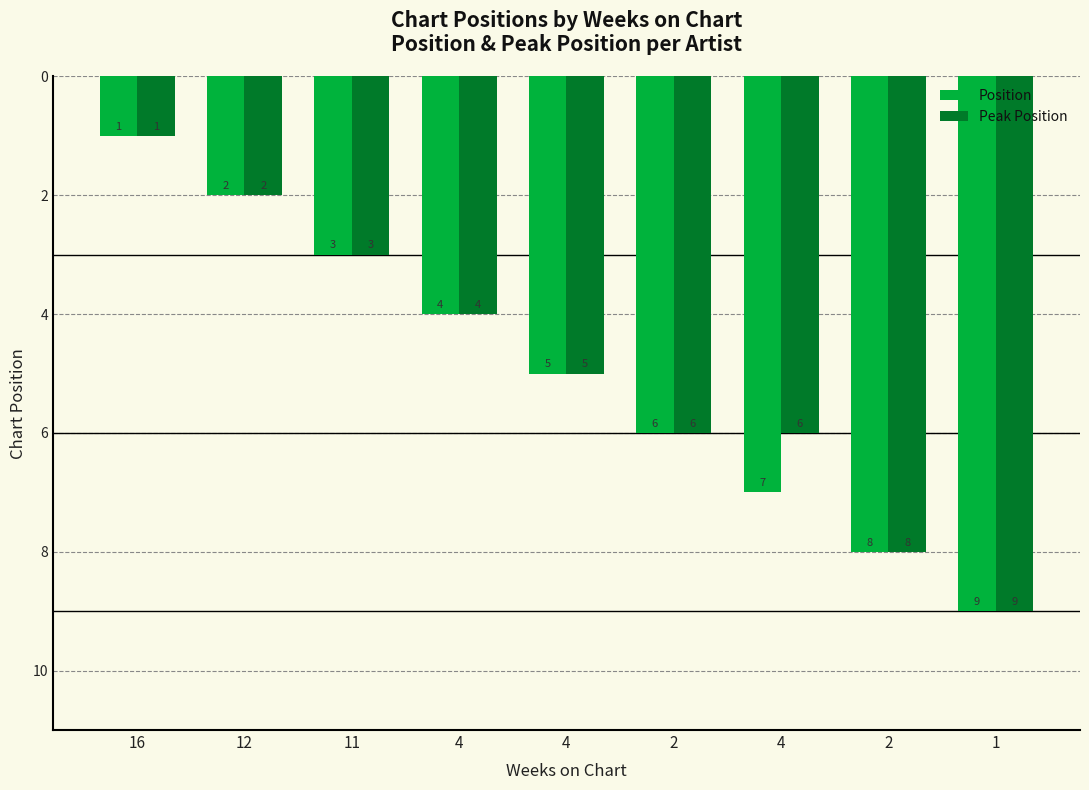

Are the bars horizontal?

No